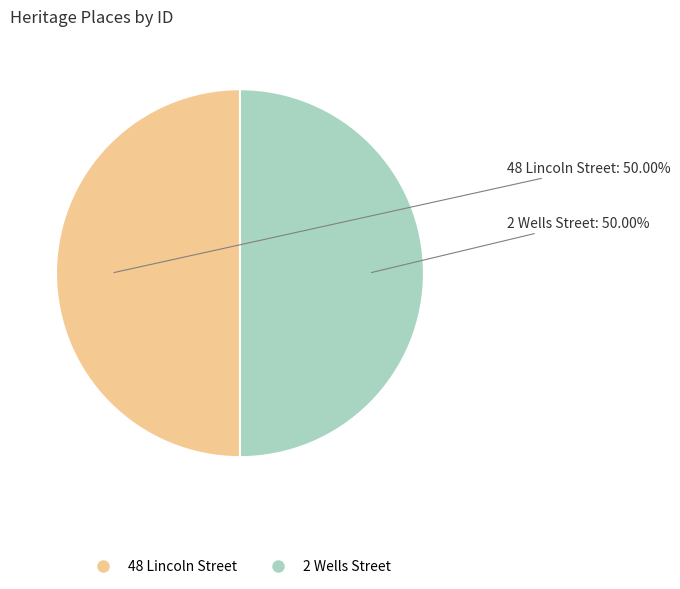

The 48 Lincoln Street slice represents 50% of the pie. True or false?

True